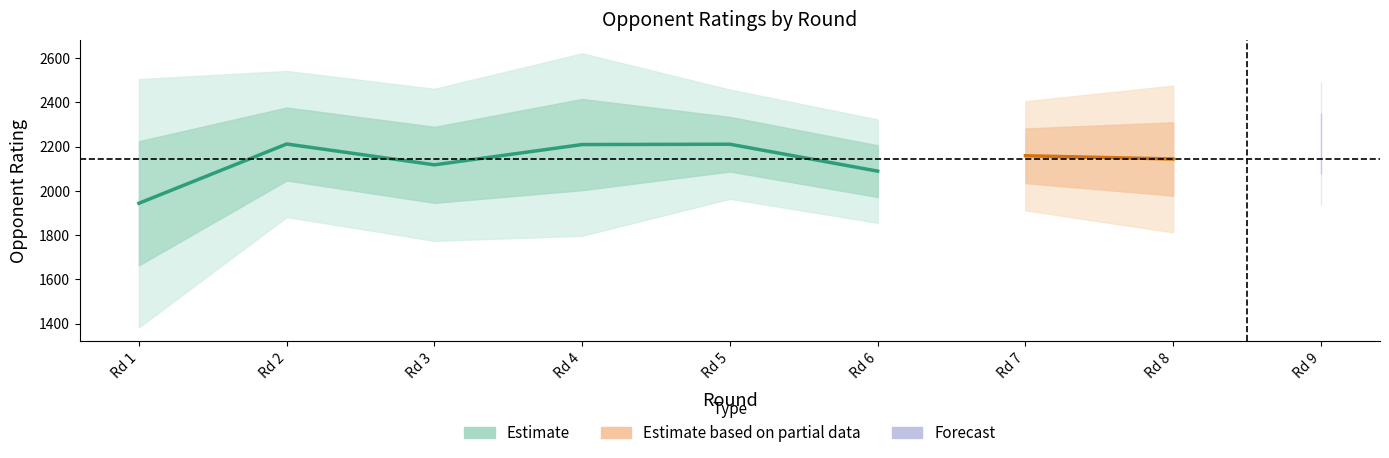

In Tokhirjonova Gulrukhbegim, how many points are lower than both neighbors (excluding endpoints)?

3